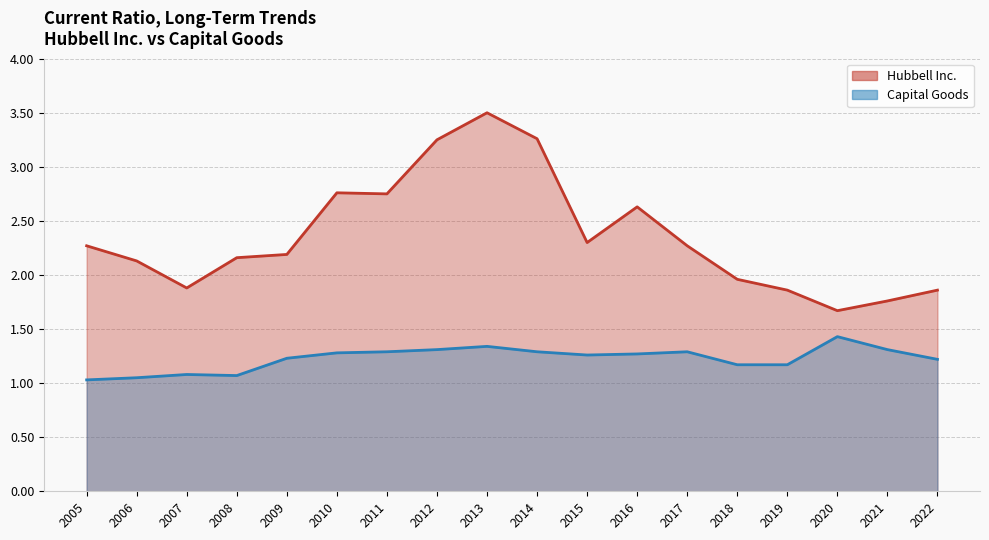

What is the total value across all series at 2014?

4.5